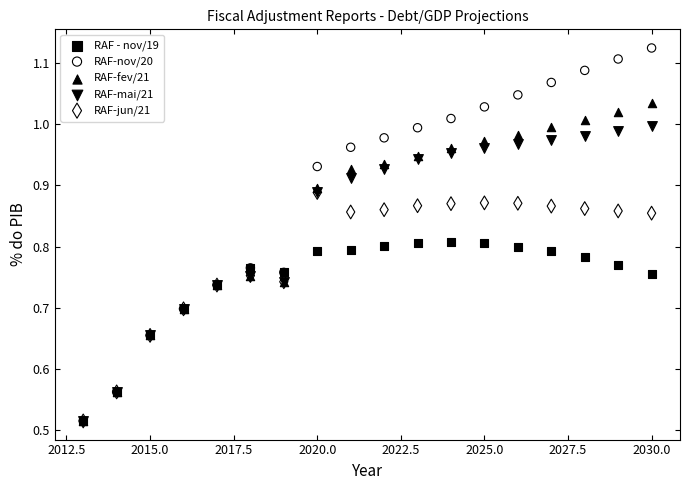

Which series has the largest Y range (max minus min)?

RAF-nov/20